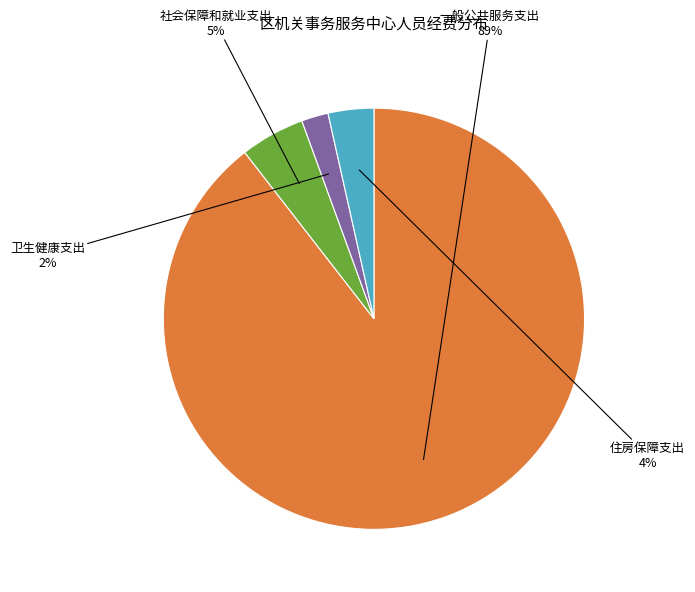

Is there any slice that represents more than half of the pie?

Yes